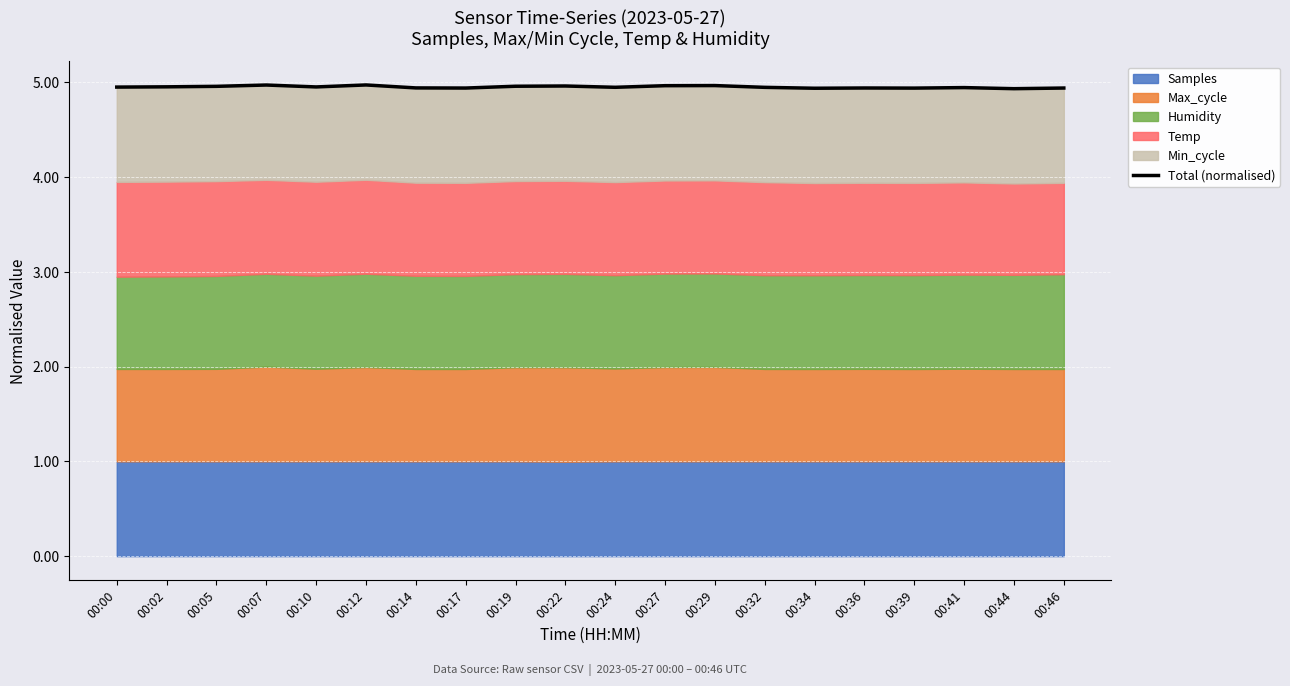

Which has a higher value, 00:34 or 00:32?

00:32